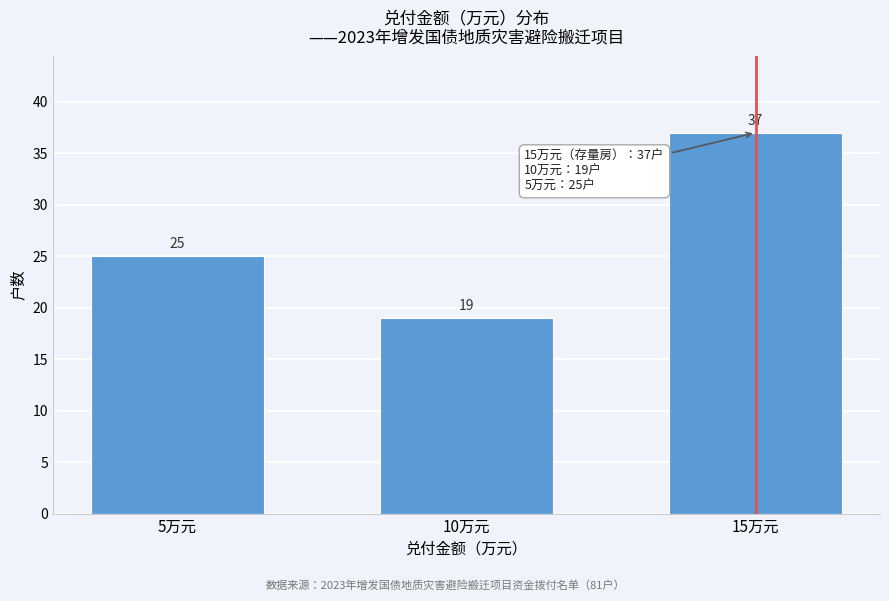

Reading right to left, list all the values displayed in this chart.

15万元=37	10万元=19	5万元=25